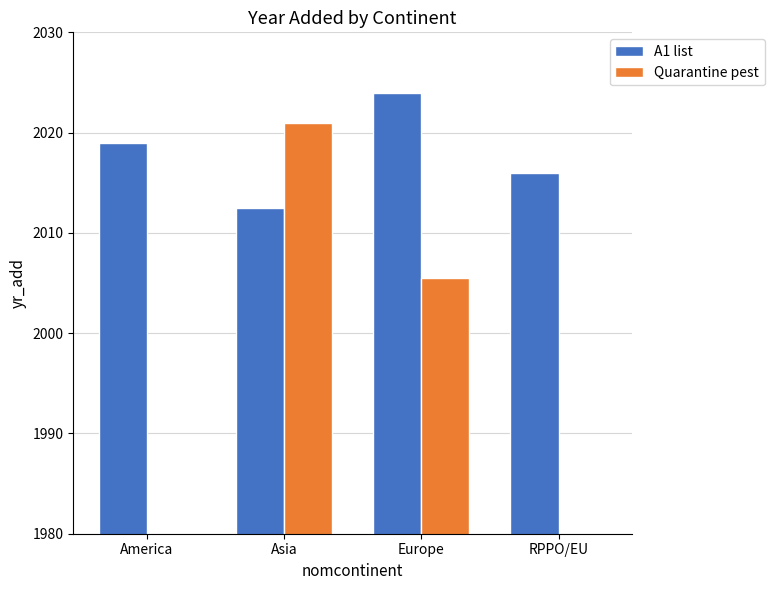

Which label corresponds to the smallest value in the chart?

America